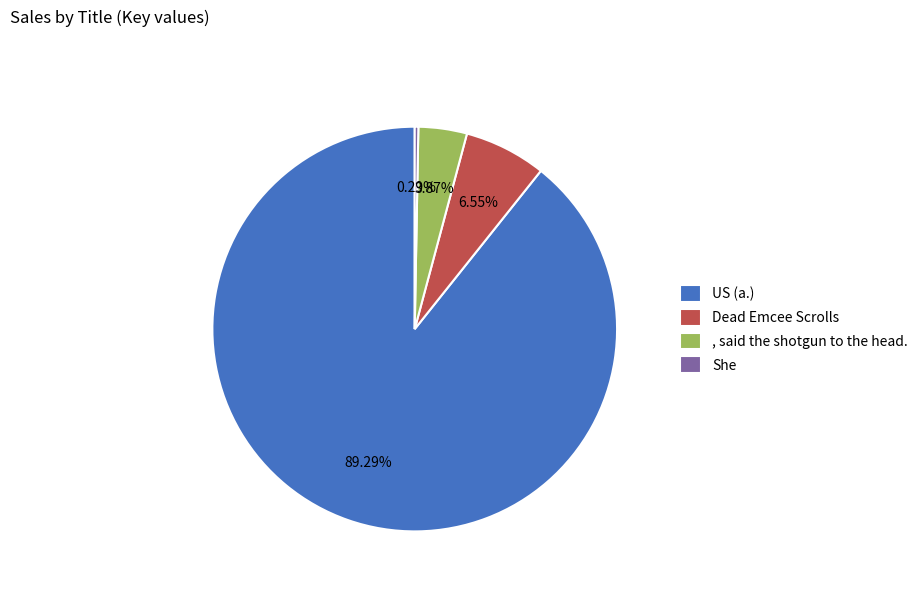

To the nearest percent, what portion does Dead Emcee Scrolls represent?

7%